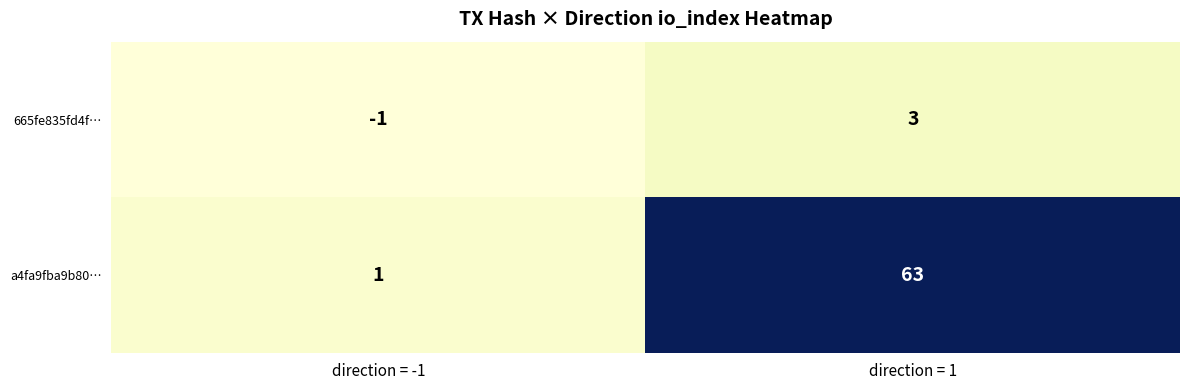

Where is 665fe835fd4f… nearest to the value 1?

direction = -1